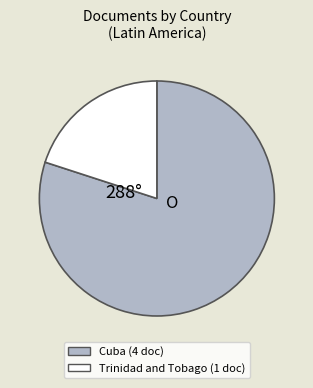

Which category accounts for the majority?

Cuba